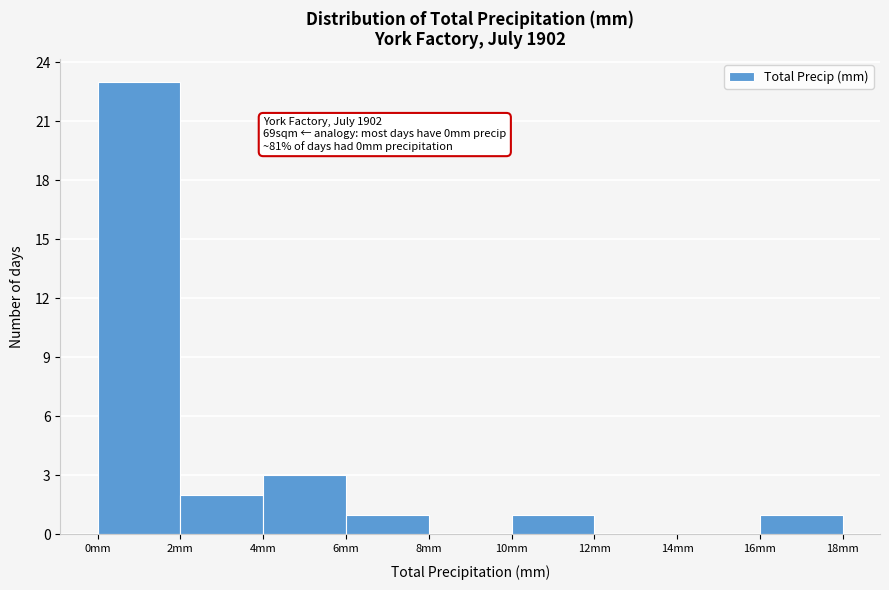

Over which range of the x-axis is the bar tallest?

0 to 2